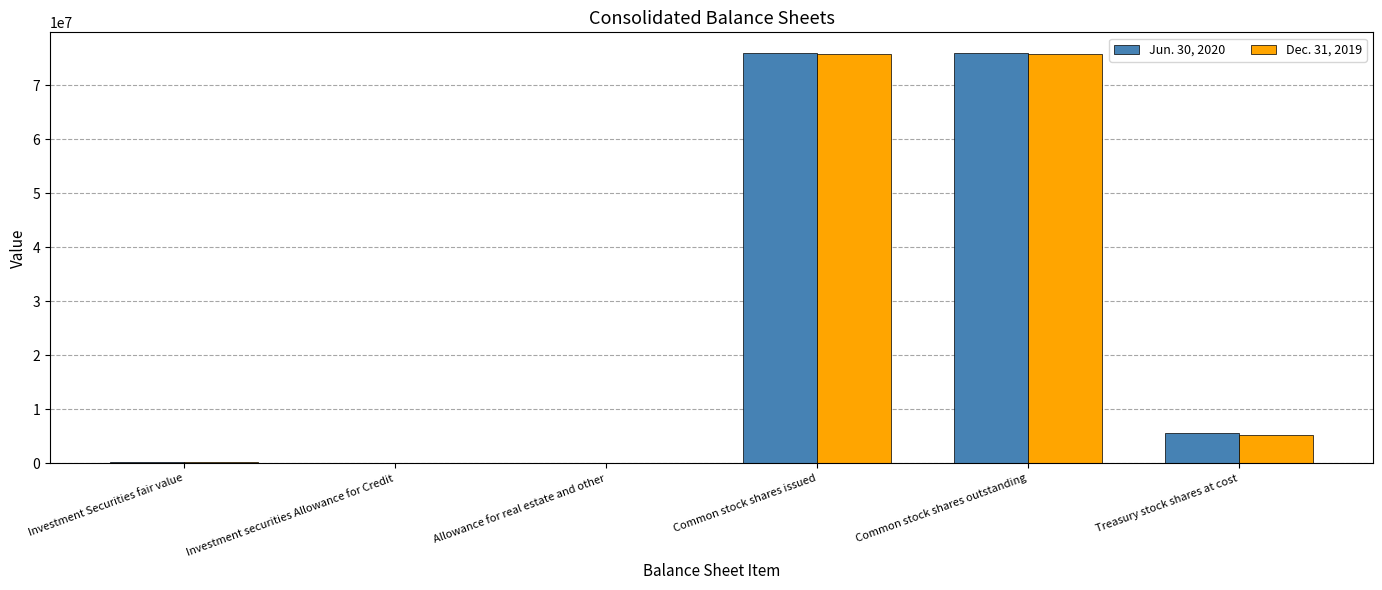

The Jun. 30, 2020 series shows 5692505 at Treasury stock shares at cost. True or false?

True